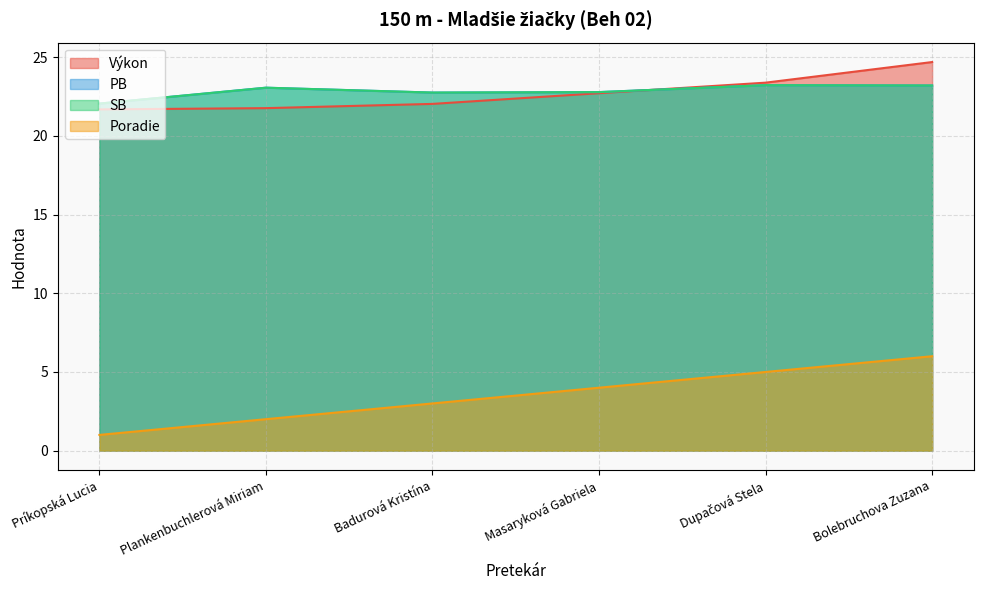

What is the difference between the second highest and second lowest values in the PB series?

0.4